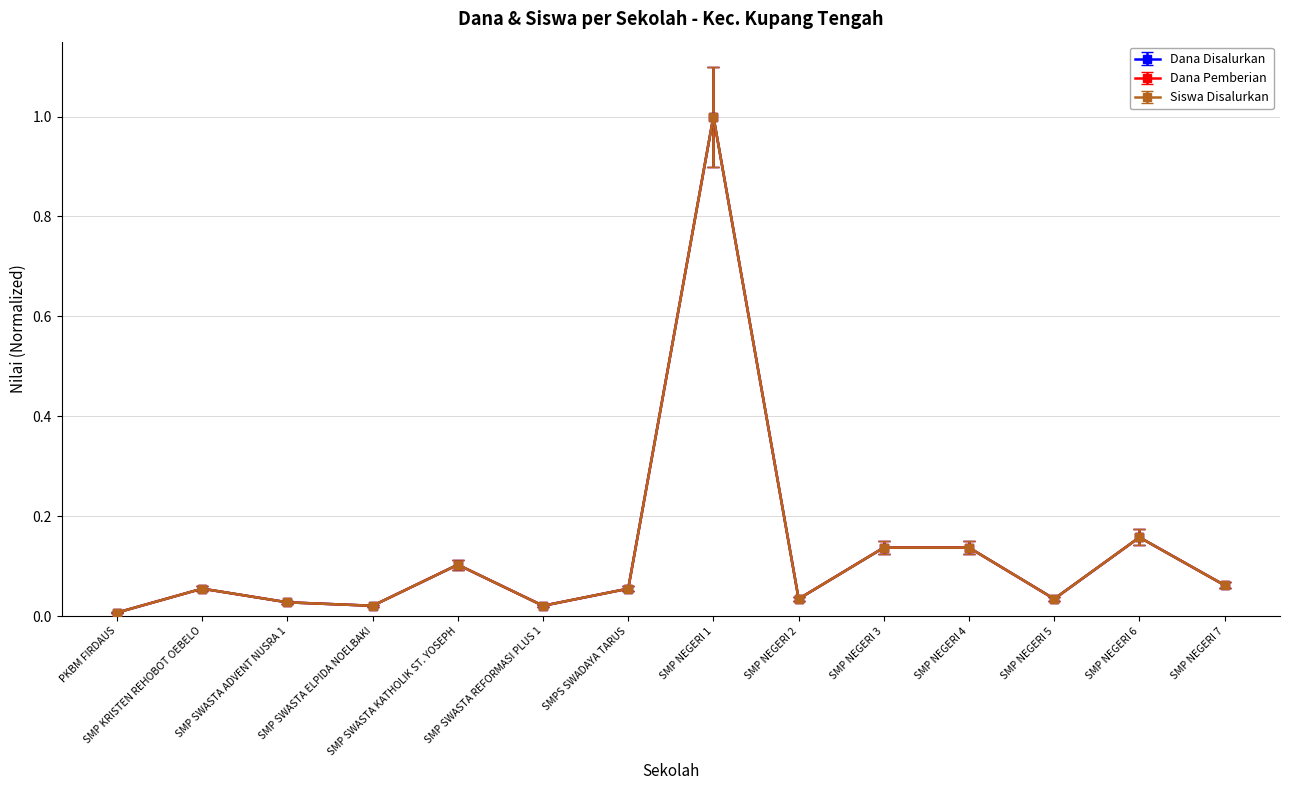

How many lines are shown in the chart?

3